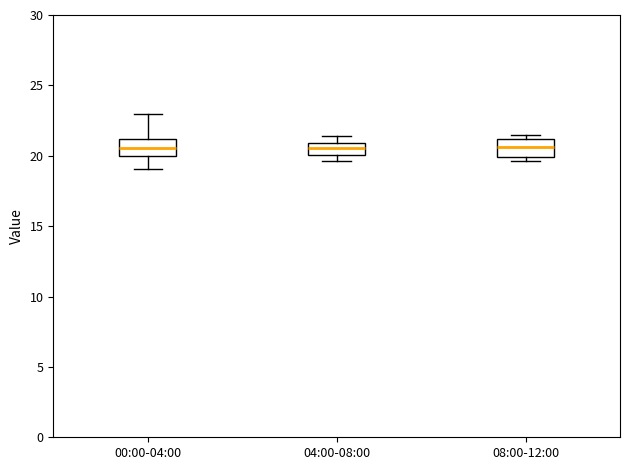

Reading left to right, read every box against the y-axis: the position of its median line, the range the box covers, and the ends of its whiskers. The values are not printed on the chart, so give them approximately, as read against the axis.

00:00-04:00: median 20.5, box 20.0 to 21.0, whiskers 19.0 to 23.0
04:00-08:00: median 20.5, box 20.0 to 21.0, whiskers 19.5 to 21.5
08:00-12:00: median 20.5, box 20.0 to 21.0, whiskers 19.5 to 21.5